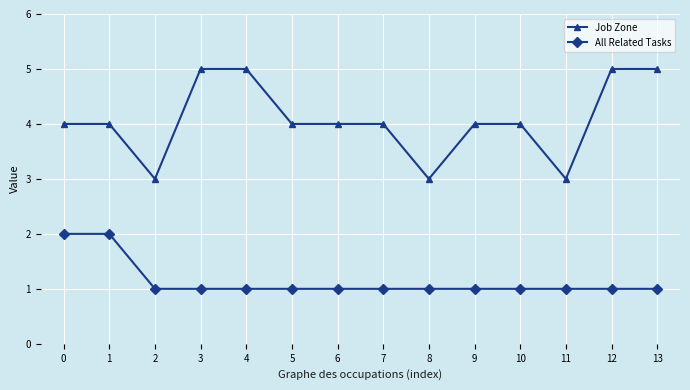

Rank the series by their maximum value, from lowest to highest.

All Related Tasks, Job Zone